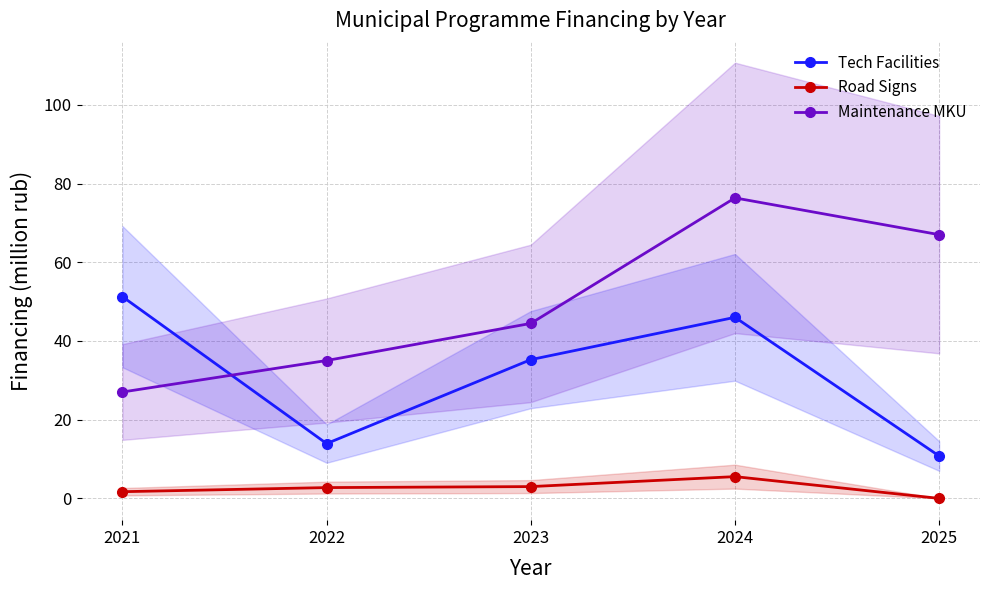

Which series has the largest range (max minus min)?

Maintenance MKU